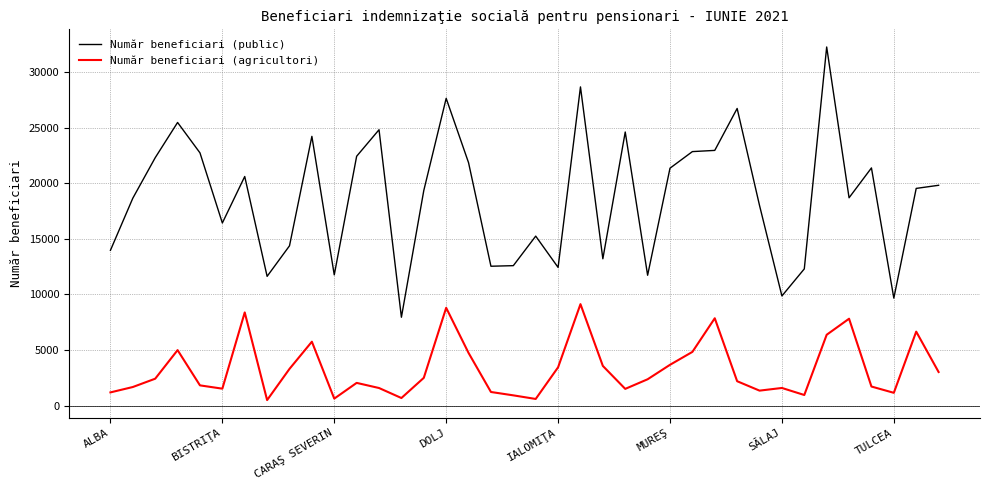

Which series has the largest total across all categories?

Număr beneficiari (public)